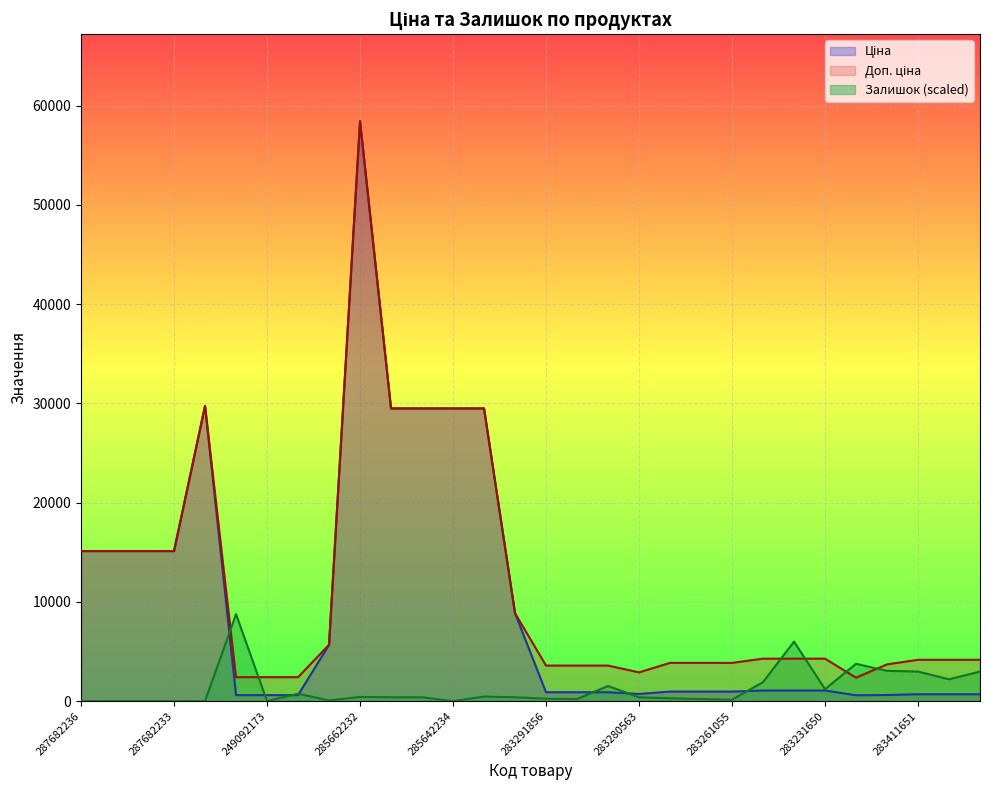

At which category is the sum across all series the highest?

285662232